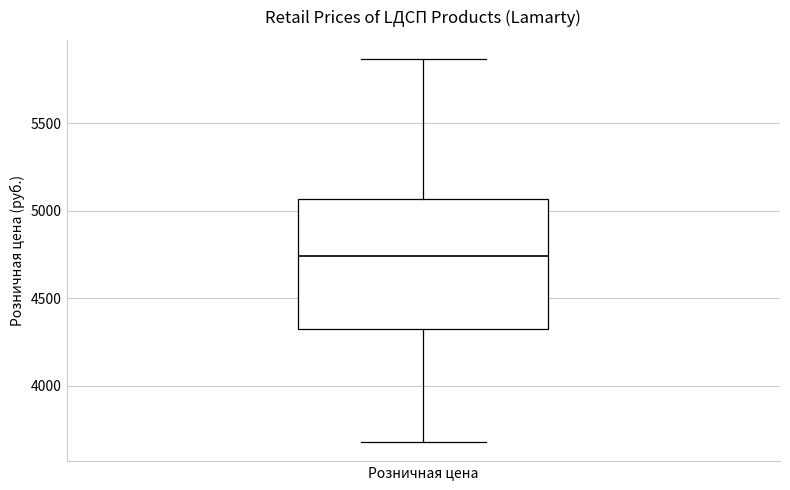

Read this box plot against the y-axis: the position of the median line, the range covered by the box, and the ends of both whiskers. The values are not printed on the chart, so give them approximately, as read against the axis.

median 4750, box 4300 to 5050, whiskers 3700 to 5850